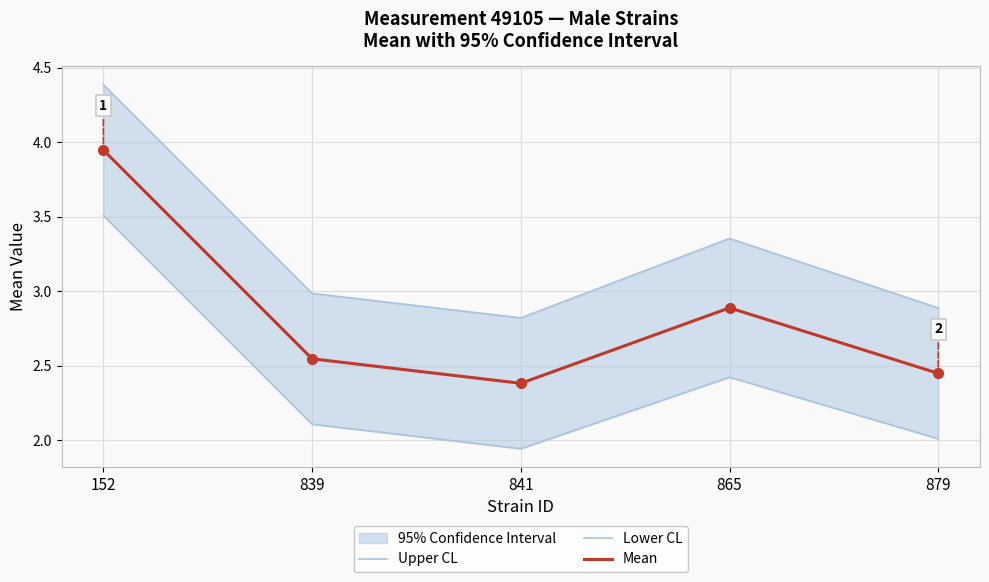

Is this an area chart (filled region under the line)?

No